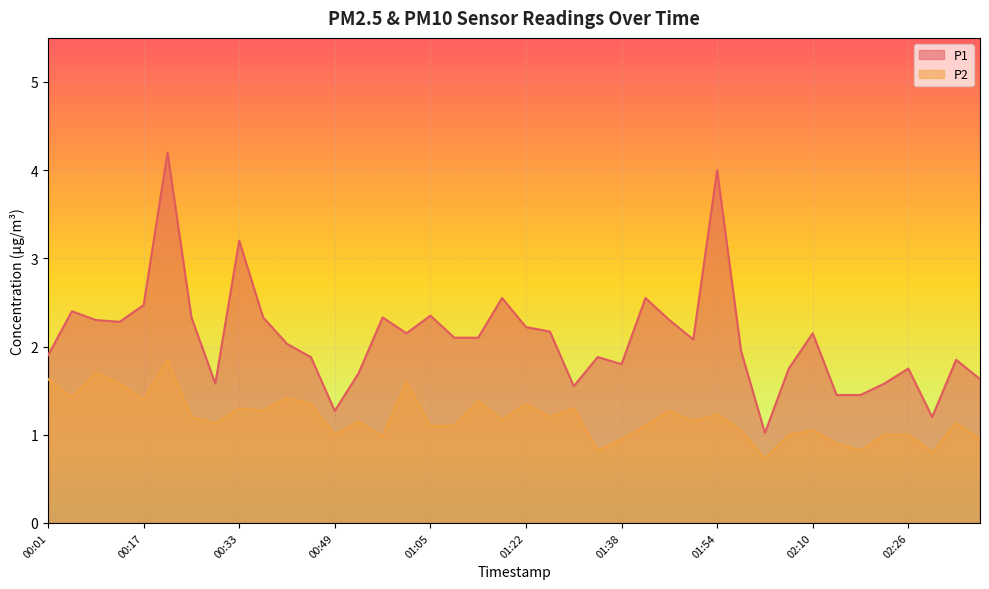

The value of P1 at 01:54 is 4.0. True or false?

True